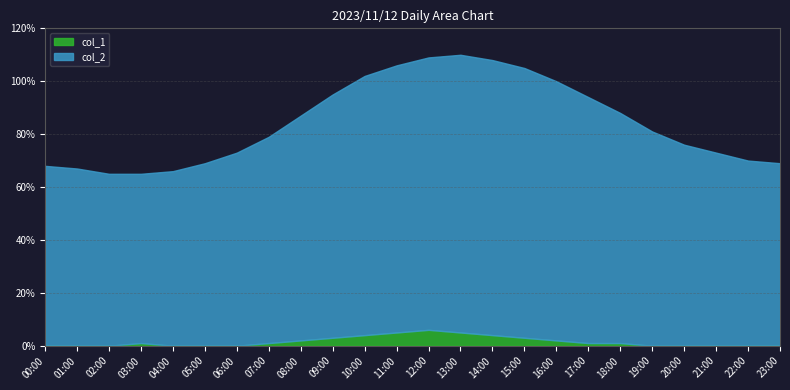

True or false: col_2 and col_1 intersect in this chart.

False